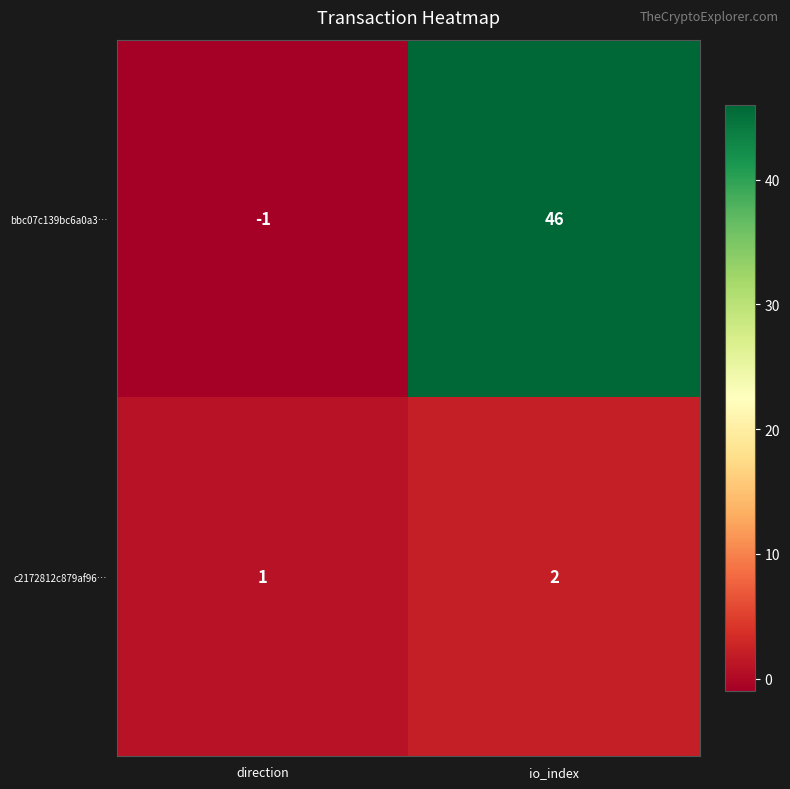

List the labels in order of bbc07c139bc6a0a3… value, largest first.

io_index, direction